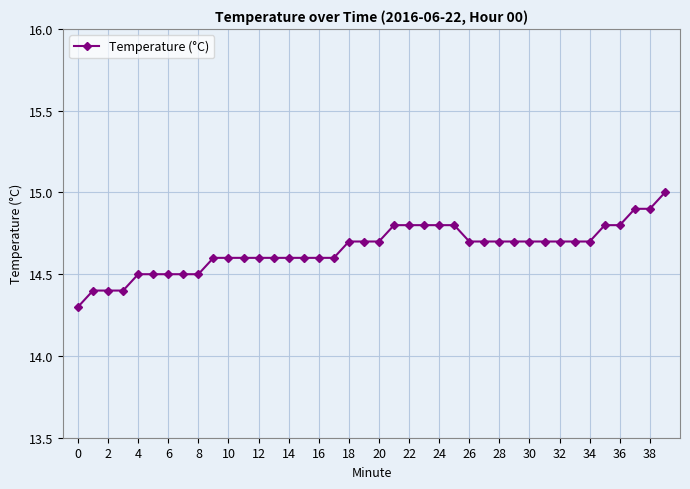

How many lines are shown in the chart?

1